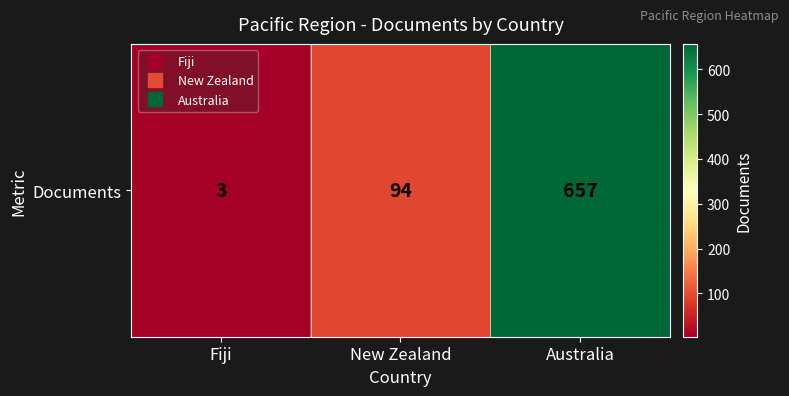

What is the difference between the maximum and minimum values?

654